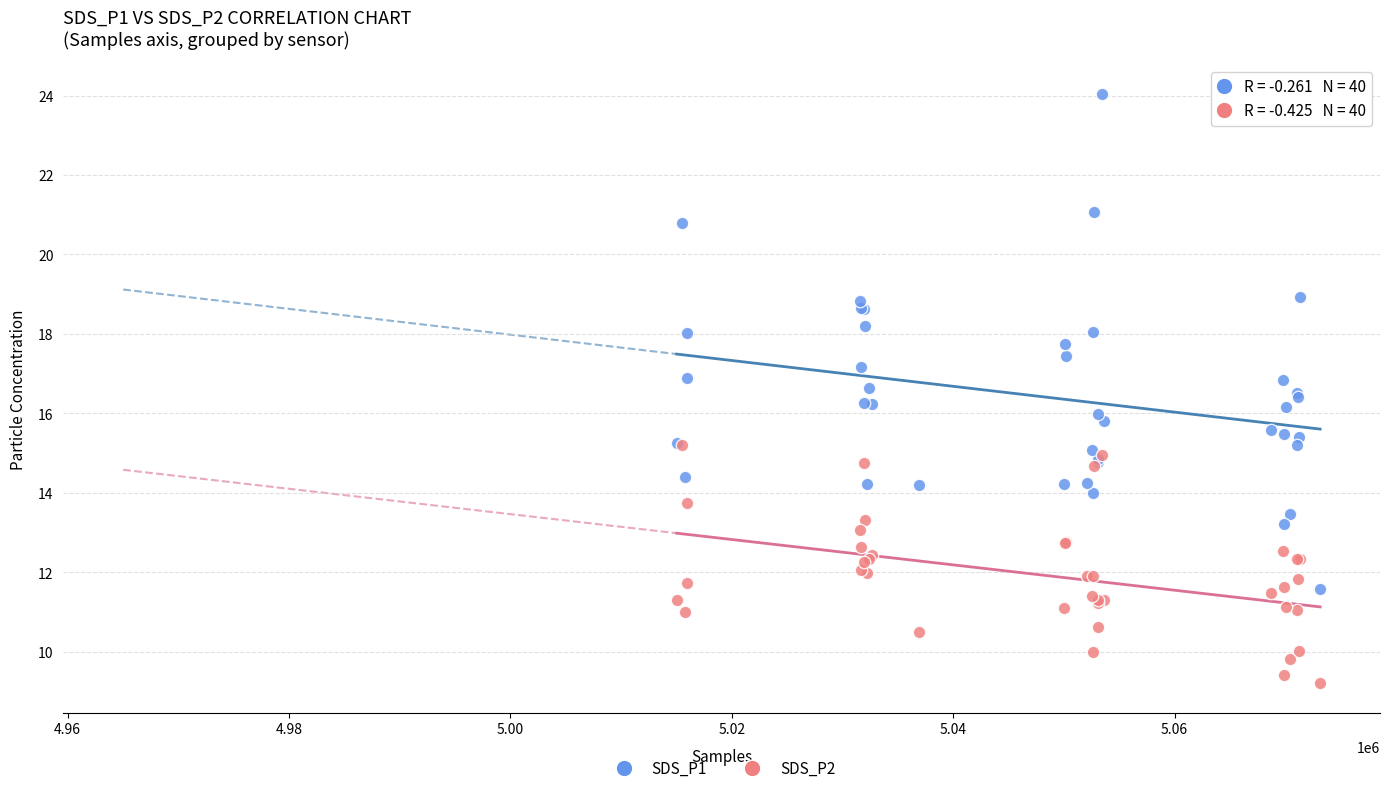

Which series has the widest spread of Y values?

SDS_P1